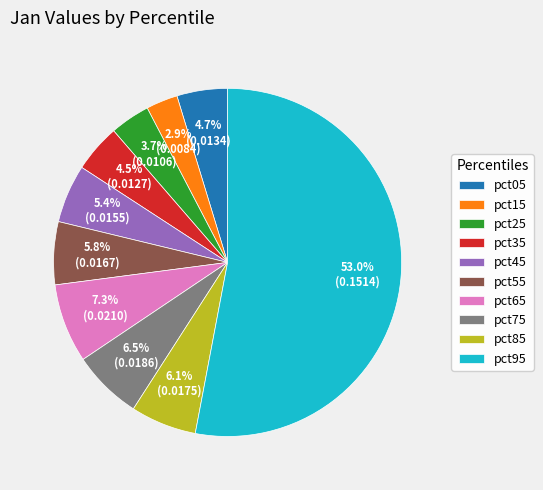

What portion of the pie excludes pct55?

94.2%